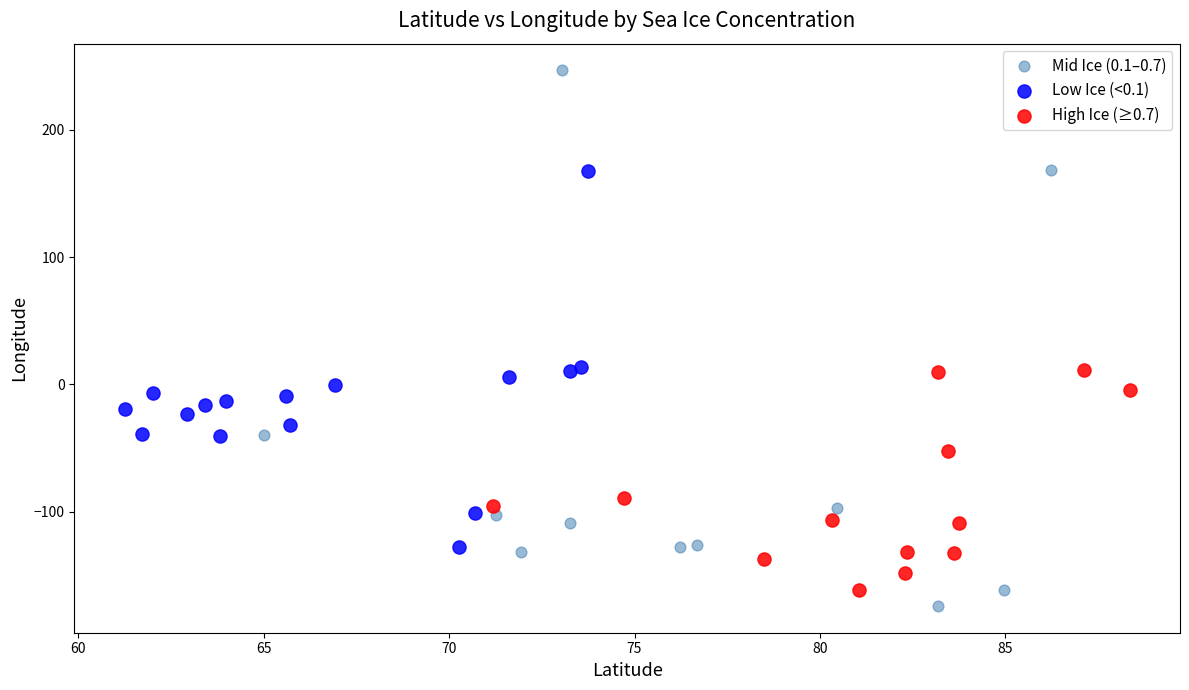

What are all the series names shown in the legend?

Mid Ice (0.1–0.7), Low Ice (<0.1), High Ice (≥0.7)